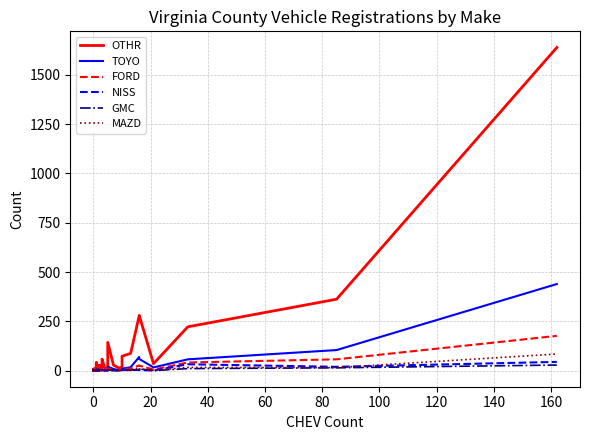

What are all the series names shown in the legend?

OTHR, TOYO, FORD, NISS, GMC, MAZD